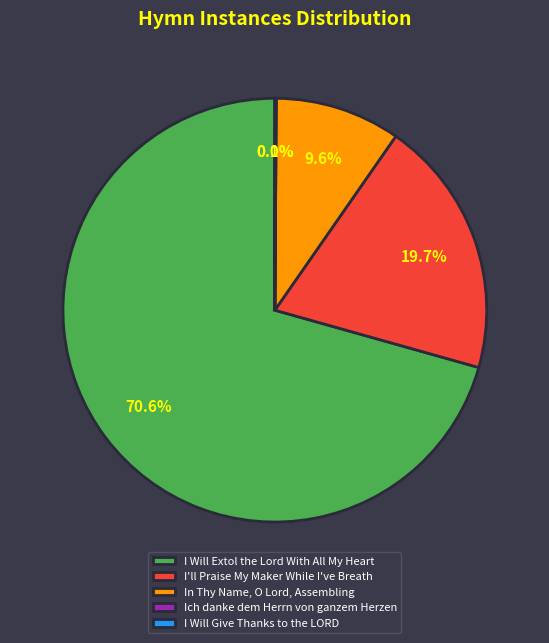

The I Will Extol the Lord With All My Heart slice represents 84% of the pie. True or false?

False